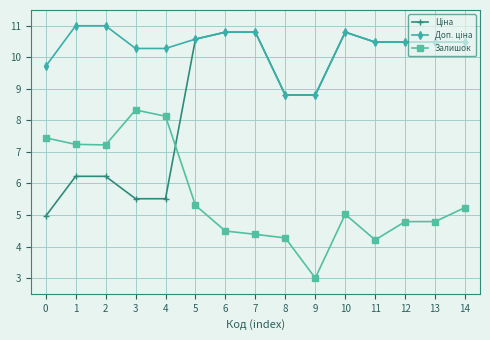

What is the approximate value of Залишок at 0?

7.4